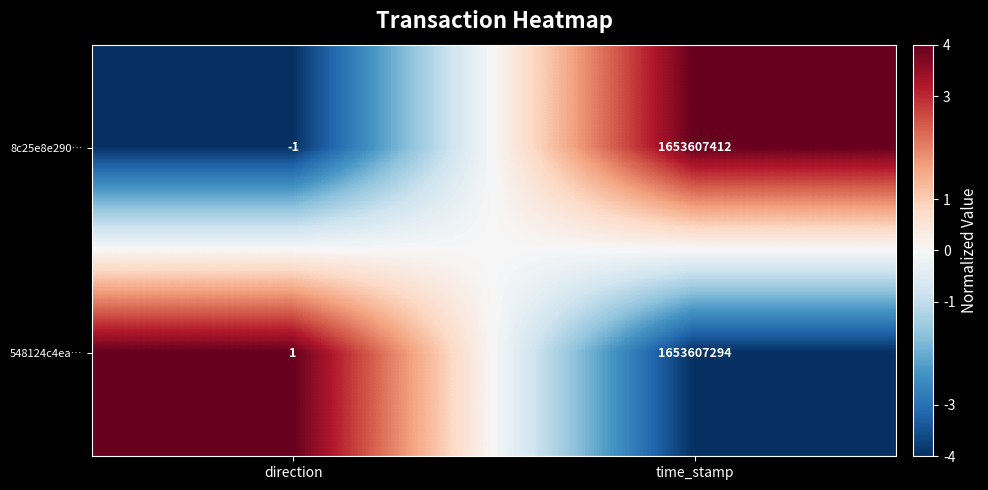

List the series in order of their peak value, lowest first.

548124c4ea…, 8c25e8e290…